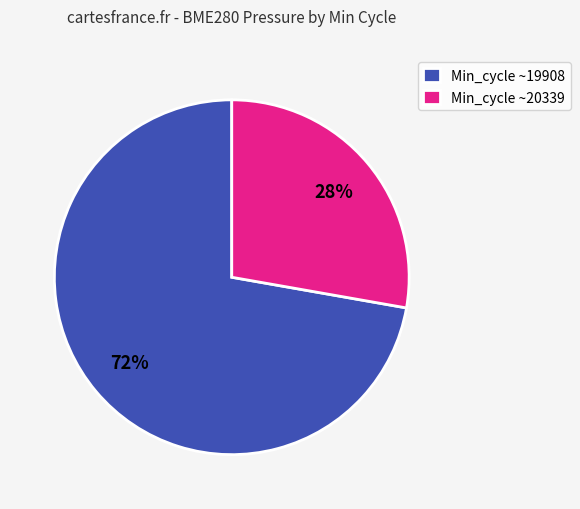

Is it true that Min_cycle ~19908 is 72% of the pie?

True